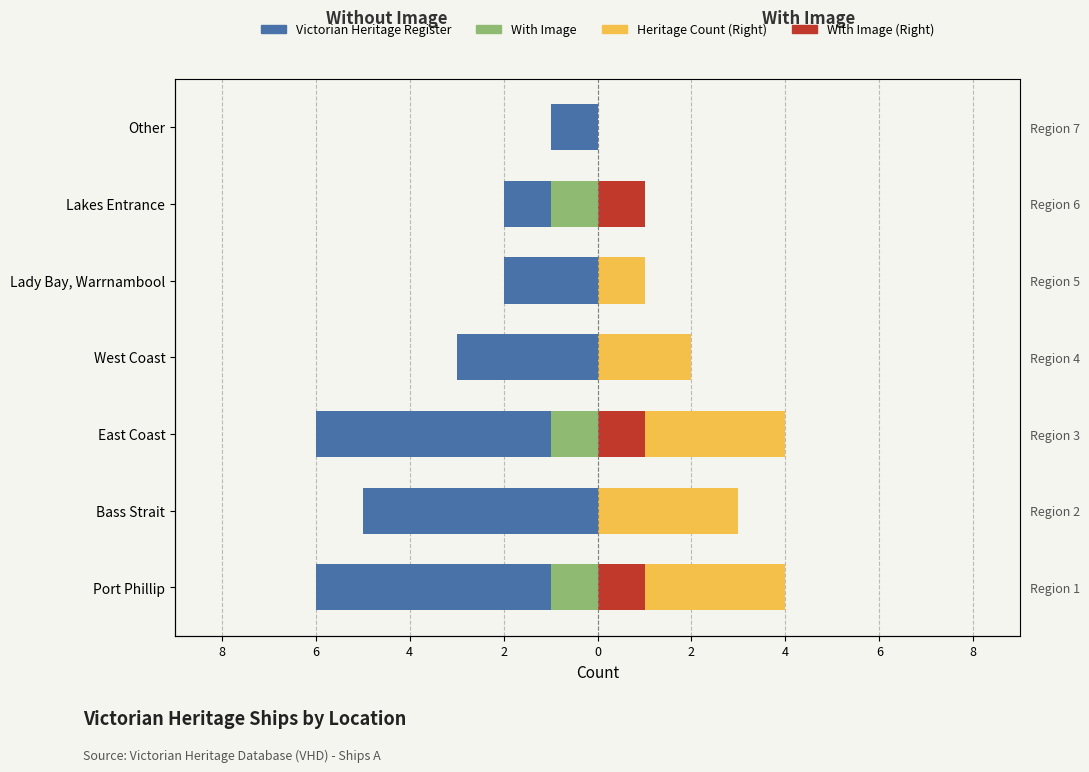

Reading right to left, extract all data points from this chart.

Victorian Heritage Register: -1	-2	-2	-3	-6	-5	-6
With Image: 0	-1	0	0	-1	0	-1
Heritage Count (Right): 0	1	1	2	4	3	4
With Image (Right): 0	1	0	0	1	0	1